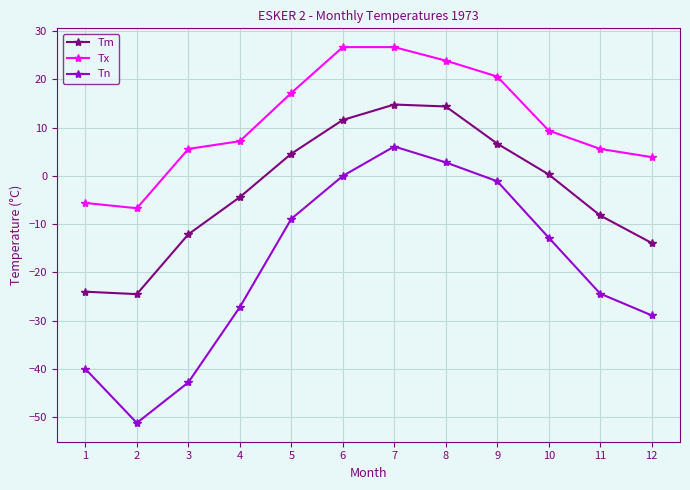

Reading right to left, extract all data points from this chart.

Tm: -13.9	-8.2	0.3	6.7	14.4	14.8	11.6	4.6	-4.4	-12.1	-24.5	-24.0
Tx: 3.9	5.6	9.4	20.6	23.9	26.7	26.7	17.2	7.2	5.6	-6.7	-5.6
Tn: -28.9	-24.4	-12.8	-1.1	2.8	6.1	0.0	-8.9	-27.2	-42.8	-51.2	-40.0